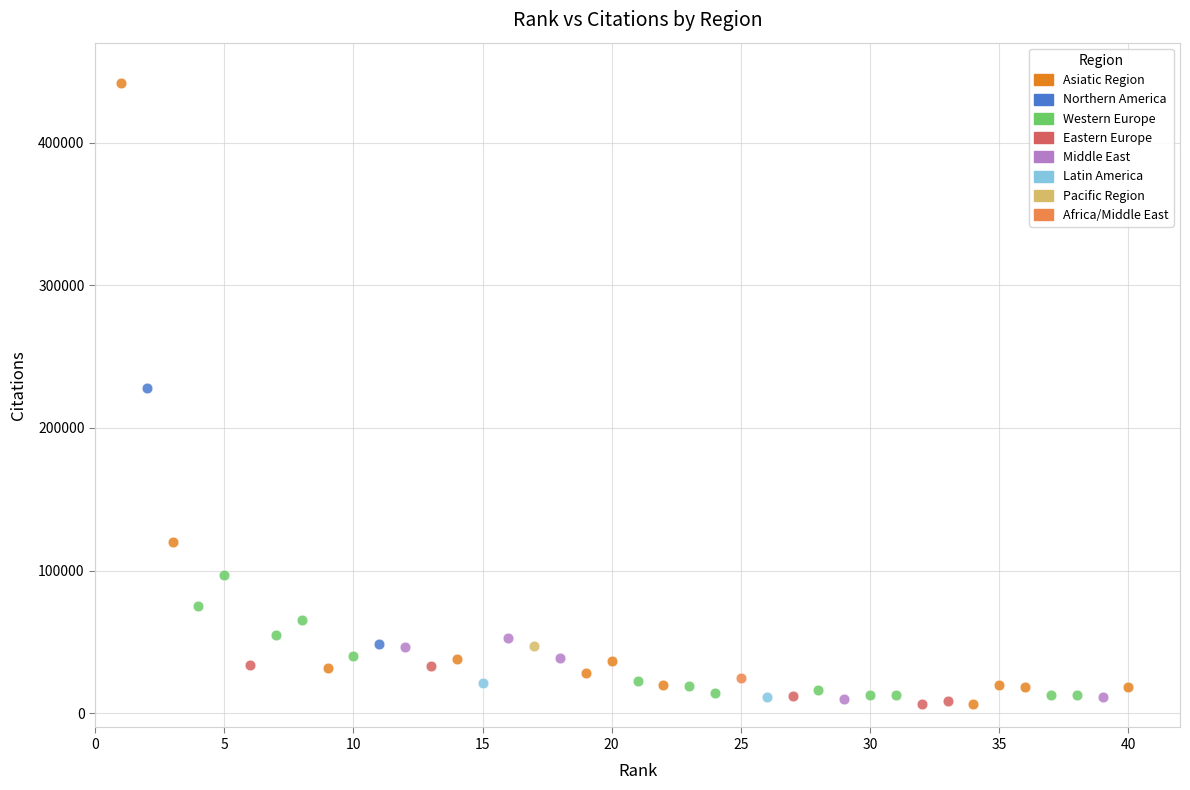

Which series contains the highest Y value?

Asiatic Region